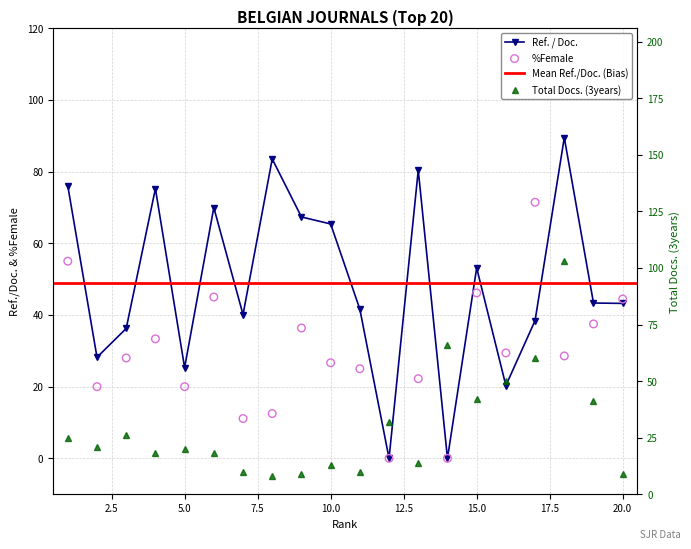

Which series has the largest total across all categories?

Ref. / Doc.